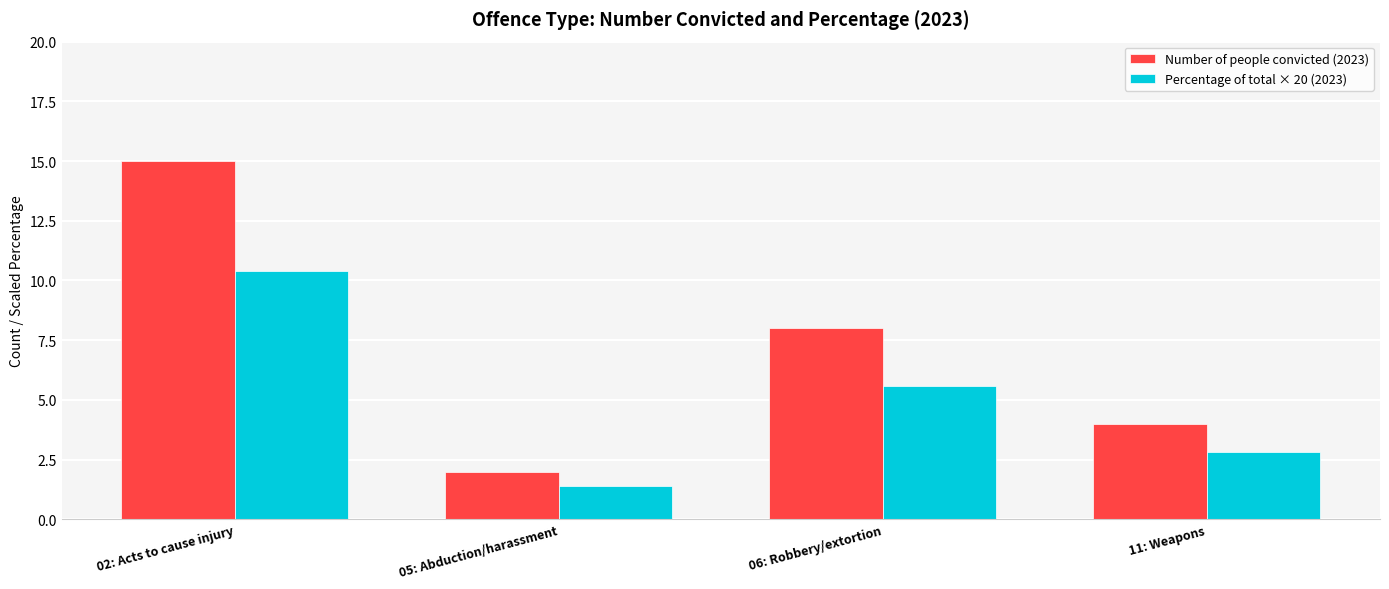

How many bars are there in total?

8